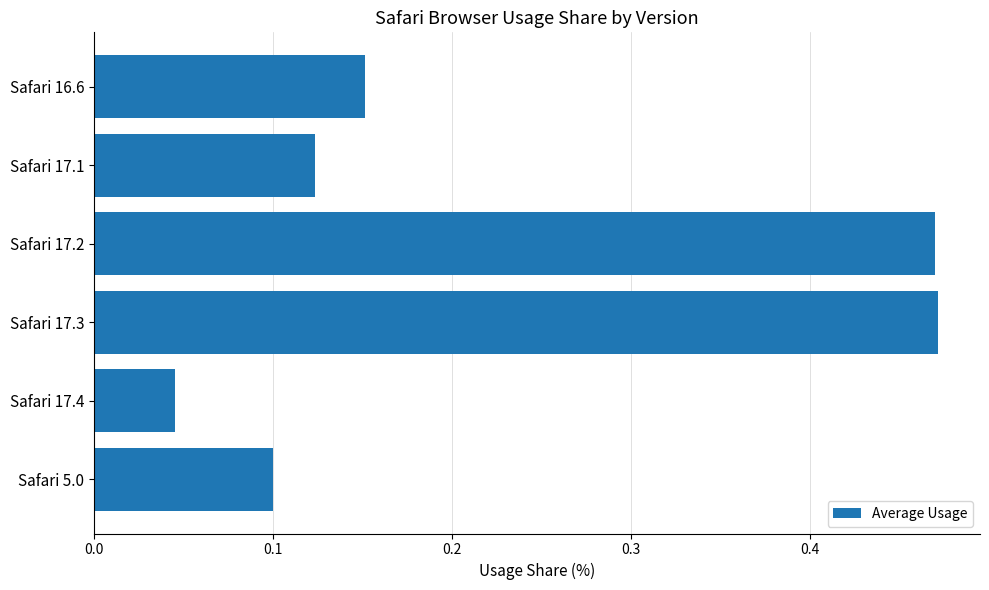

What is the sum of the values at Safari 17.3 and Safari 16.6?

0.6